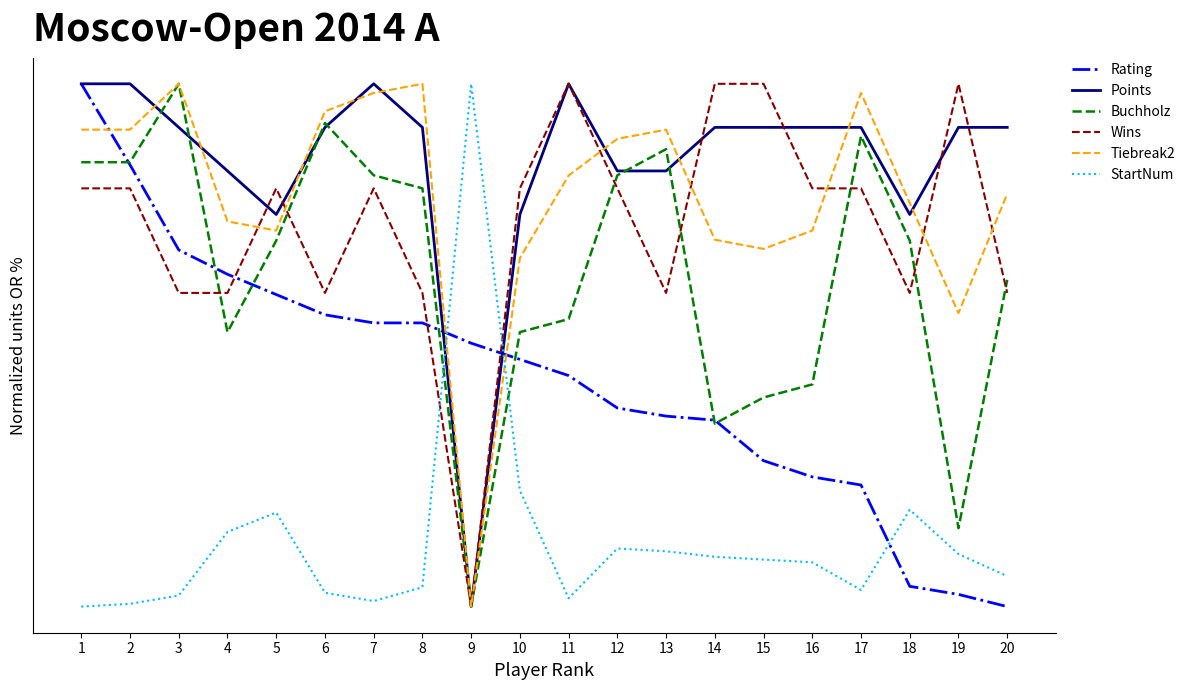

At which label is Rating closest to 50?

9